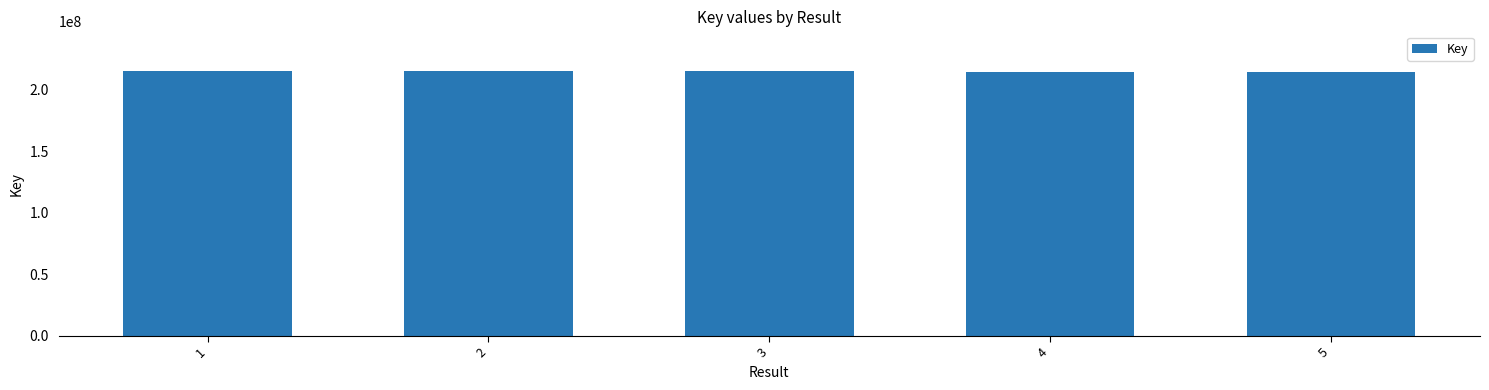

What is the sum of all values?

1074535706